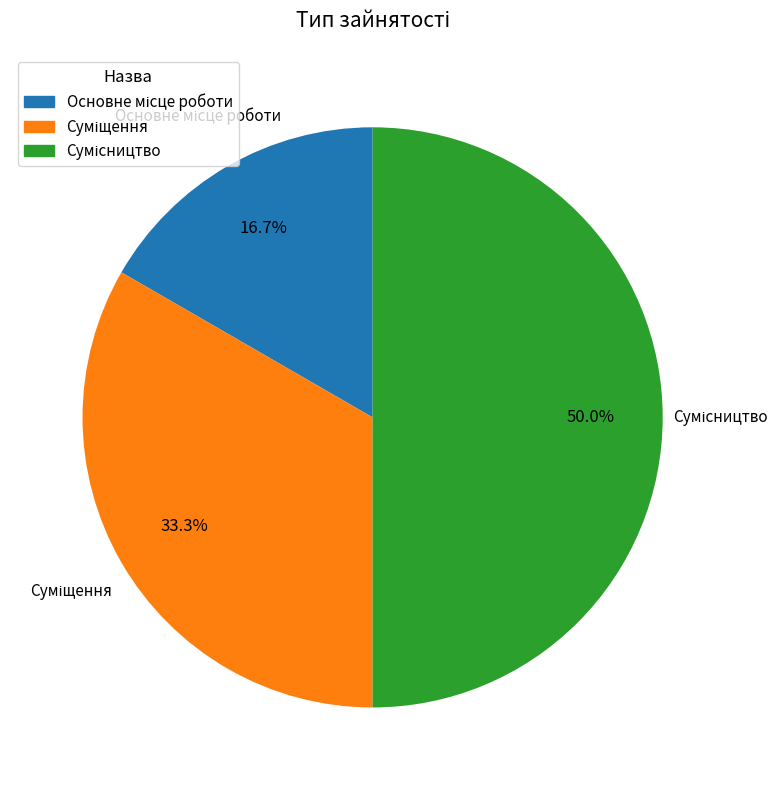

How many segments does this pie chart have?

3